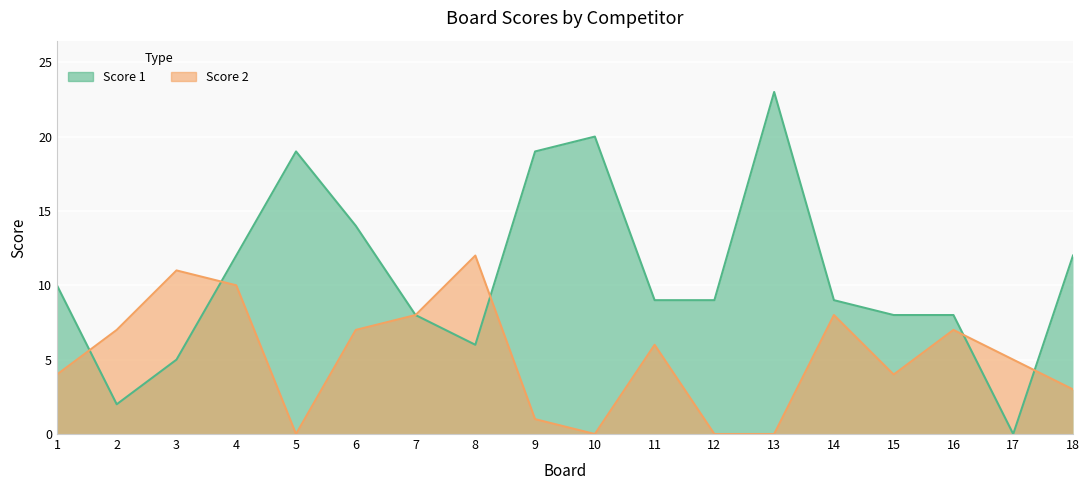

What is the approximate value of Score 2 at 6, to the nearest 10?

10